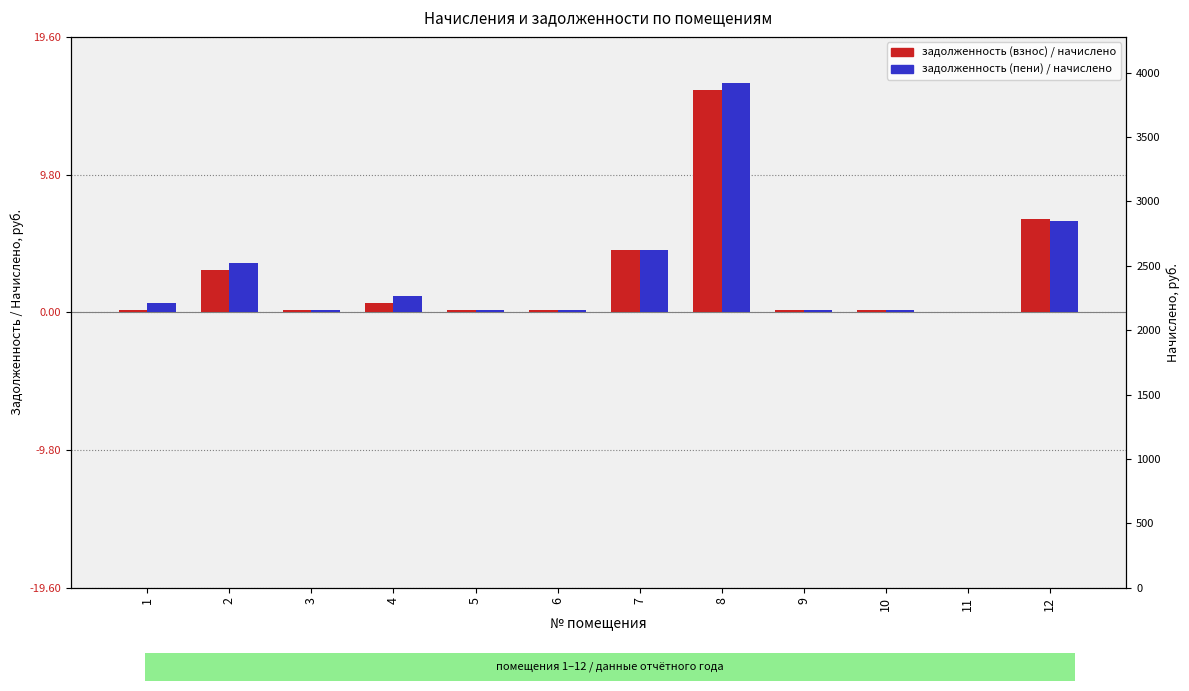

What is the value of the задолженность (взнос) bar at the 3rd from the left?

0.2